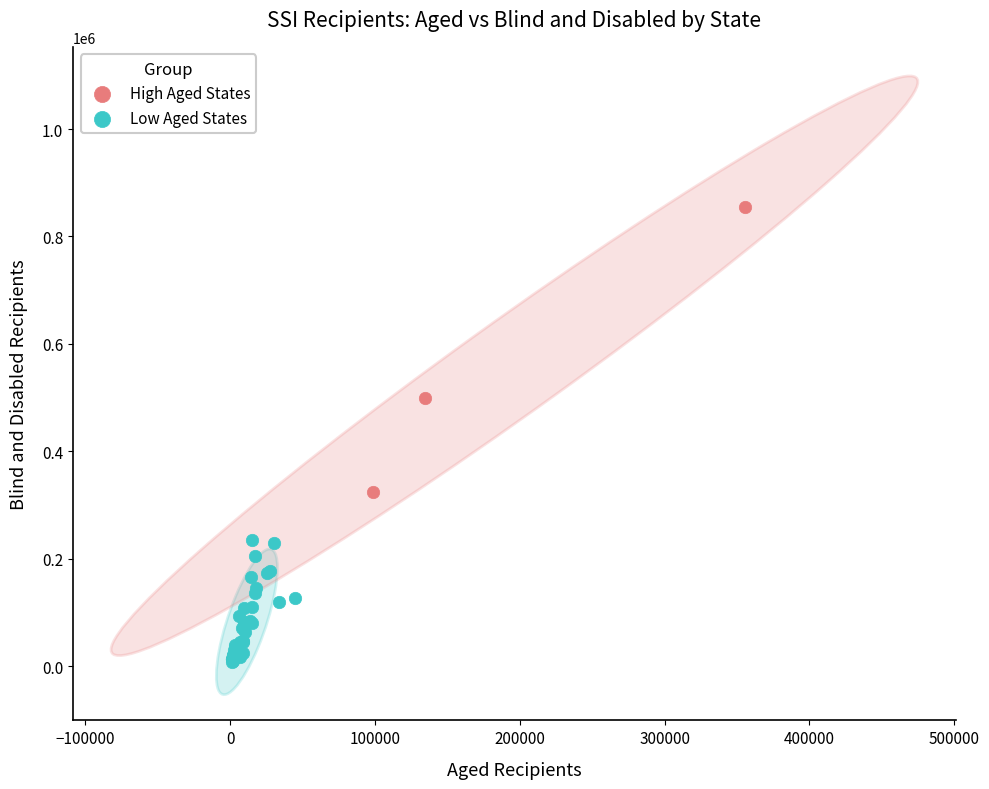

Which series has the largest Y range (max minus min)?

High Aged States